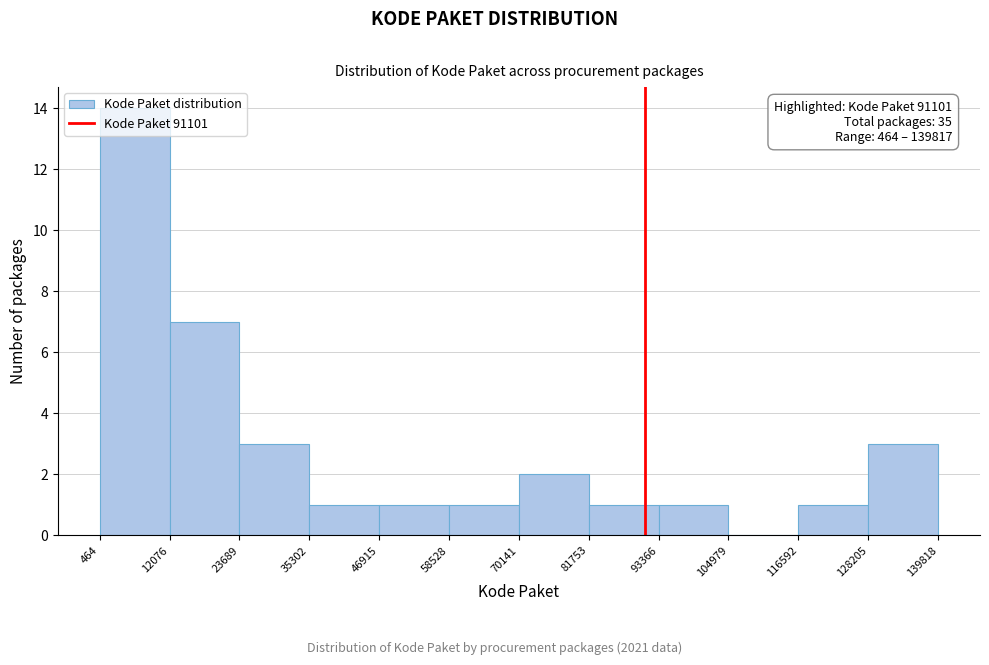

Over which range of the x-axis is the bar tallest?

464 to 12076